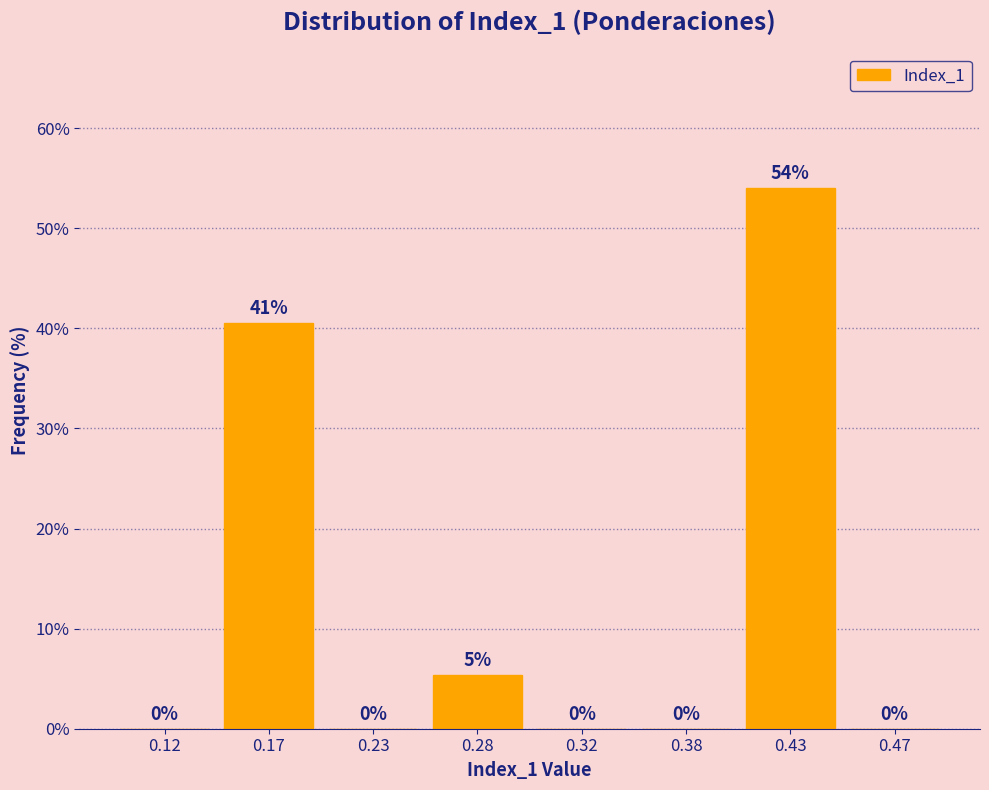

What is the sum of all values?

100.0